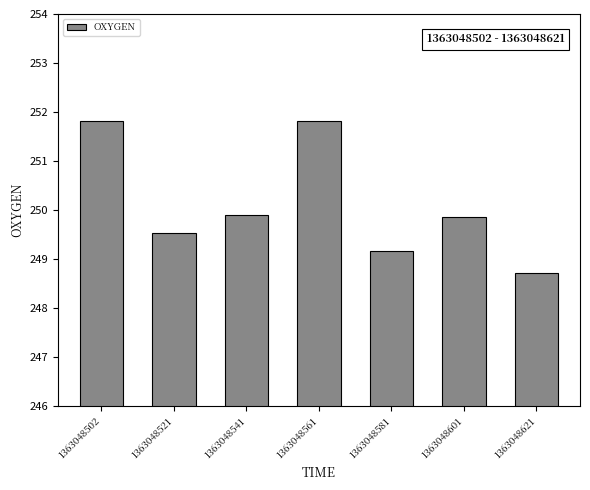

Where does the data first go above 249?

1363048502